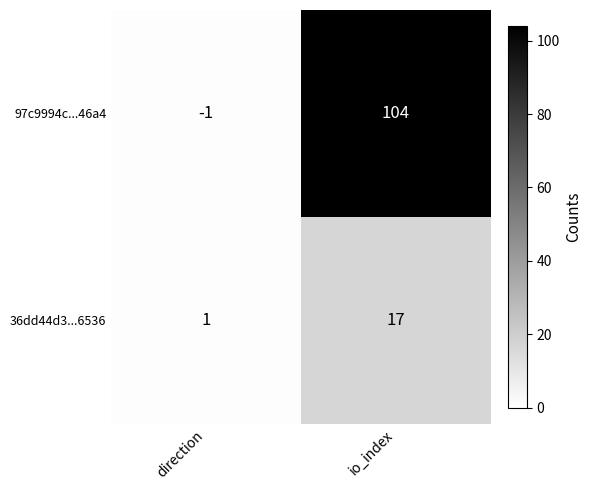

At which category does the chart reach its minimum across all series?

direction